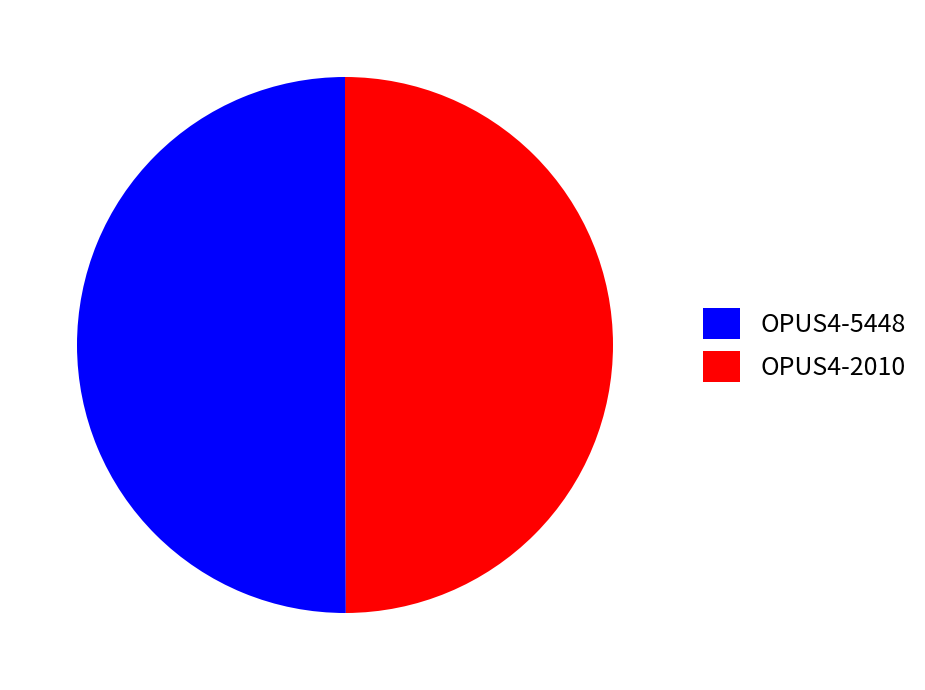

Count the number of slices in the pie.

2